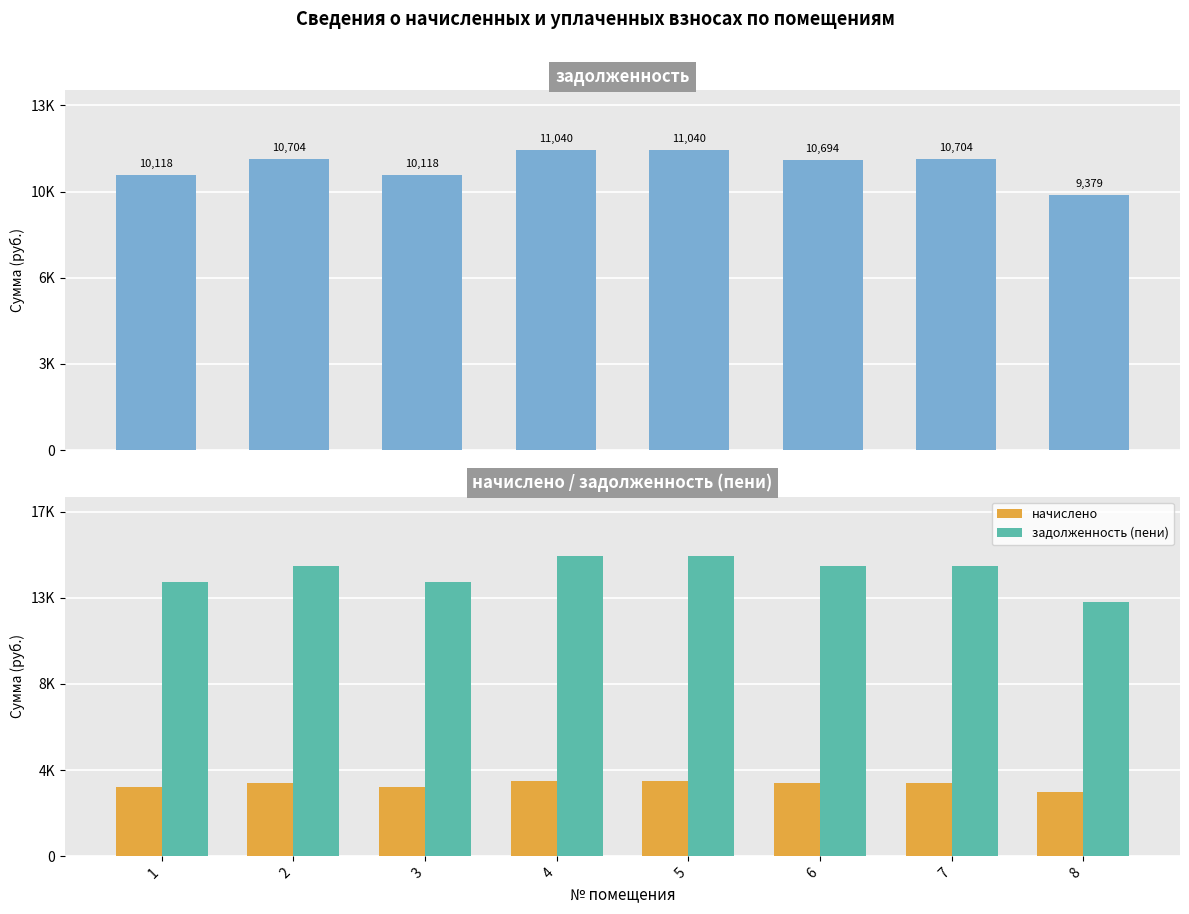

Between 2 and 4, which series saw the biggest shift?

задолженность (пени)